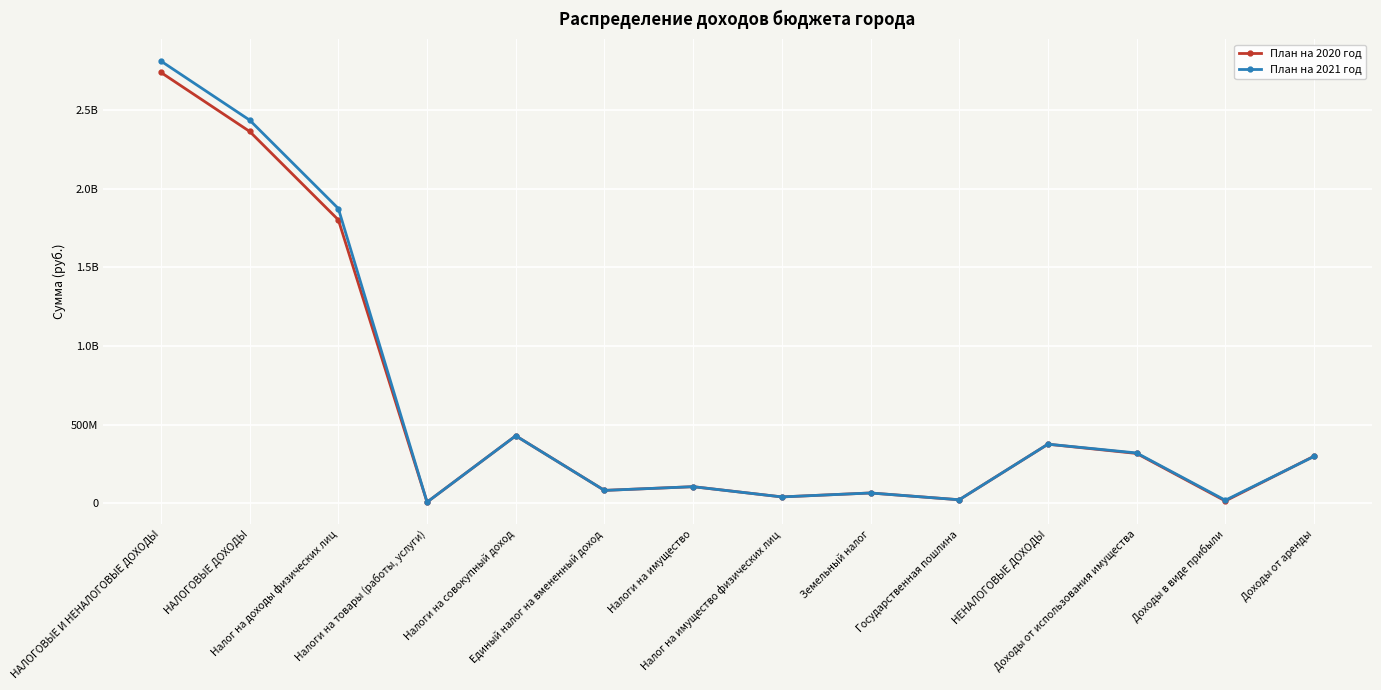

At how many categories does at least one series exceed 531949741?

3